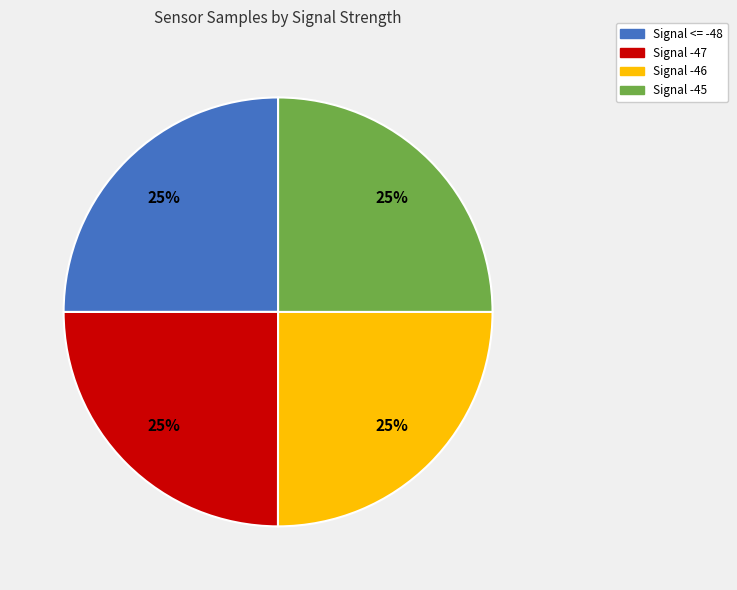

To the nearest percent, what is the average slice percentage?

25%